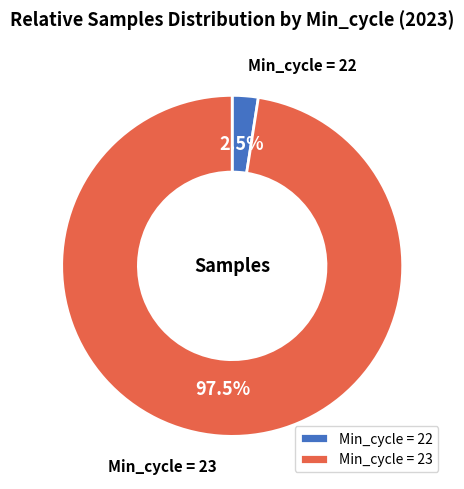

Rank the categories by value from highest to lowest.

Min_cycle = 23, Min_cycle = 22